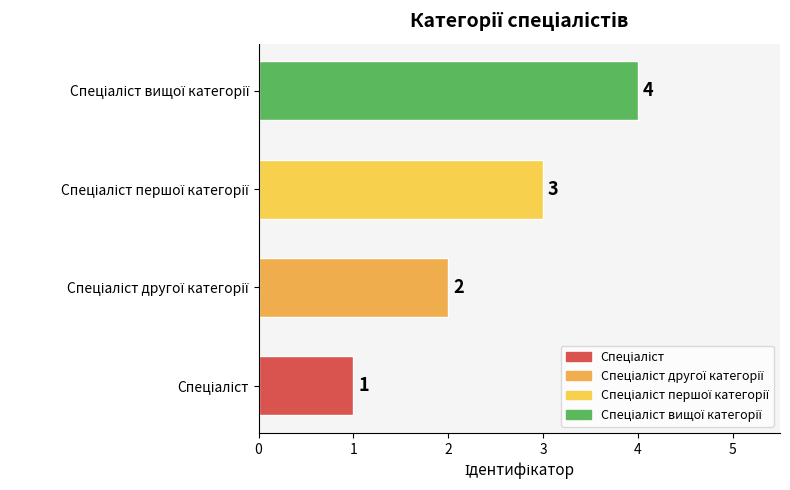

What is the sum of all values?

10